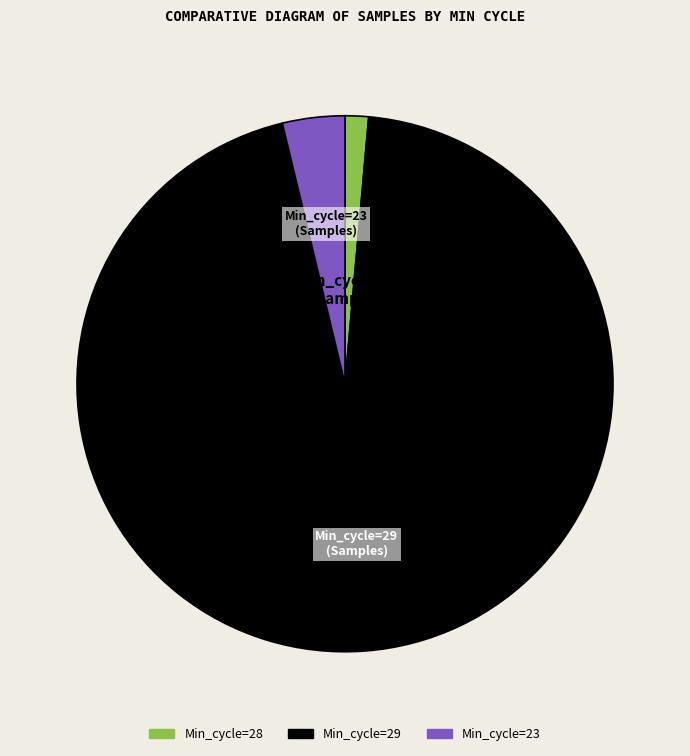

Count the number of slices in the pie.

3